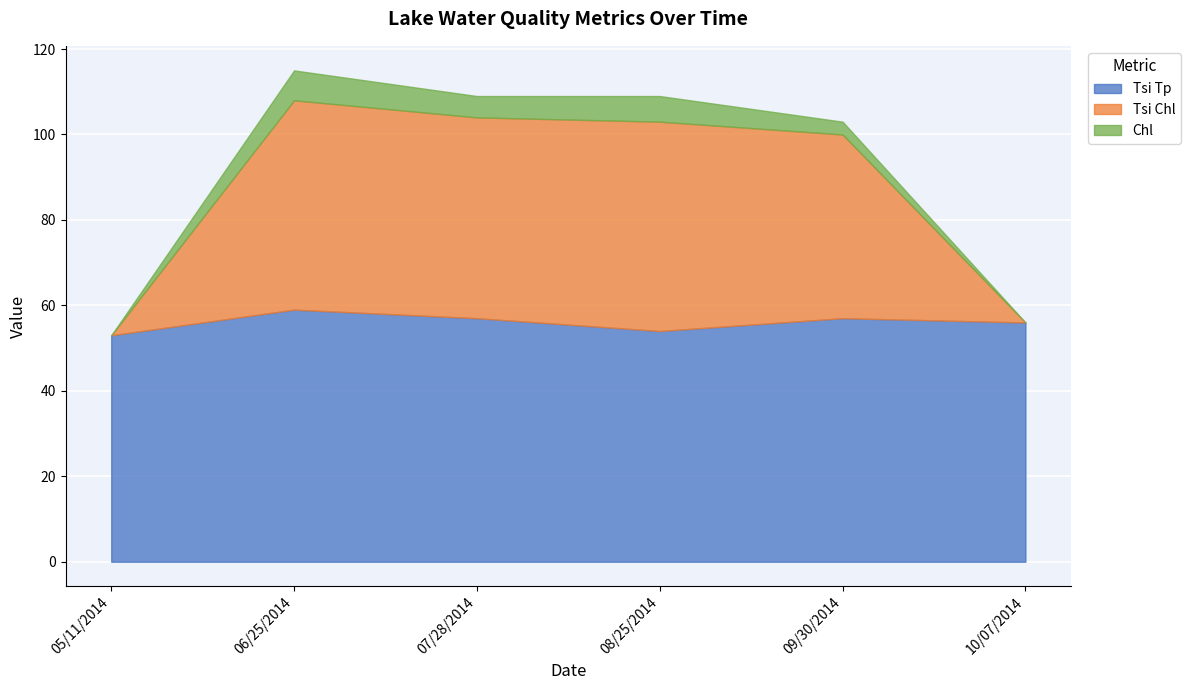

At which category is the sum across all series the highest?

06/25/2014